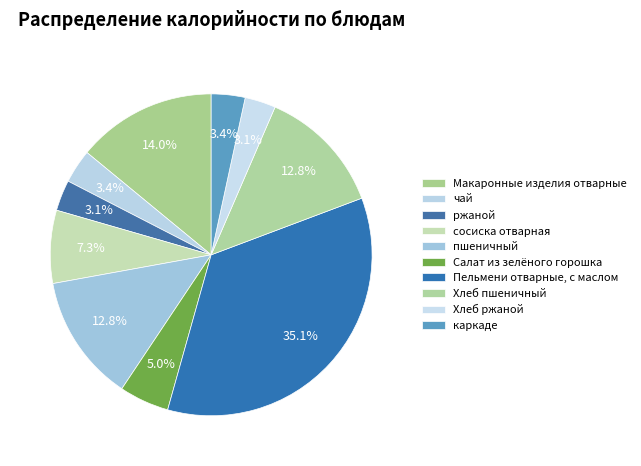

The пшеничный slice represents 13% of the pie. True or false?

True